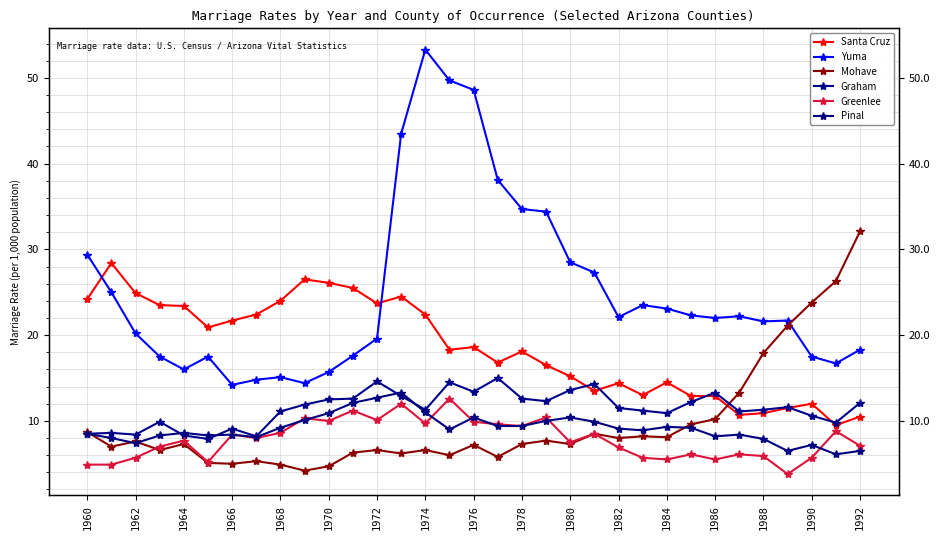

Which series has the largest total across all categories?

Yuma